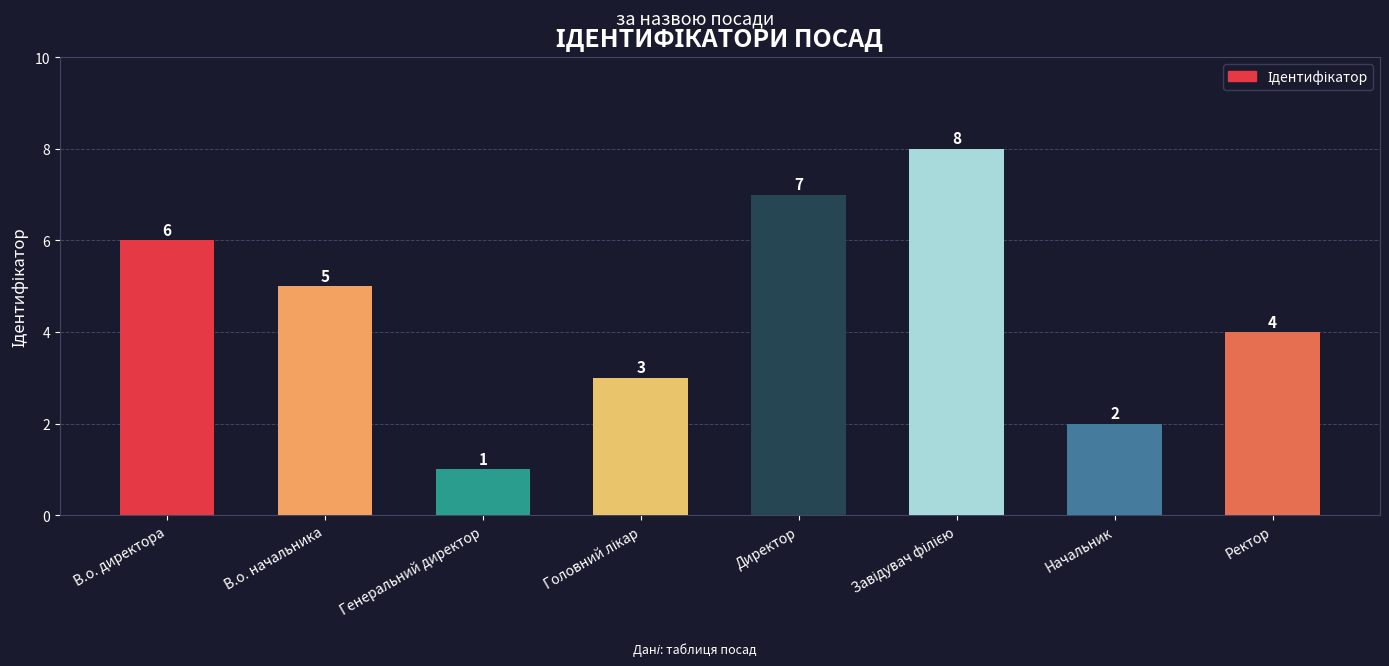

What is the sum of all values?

36